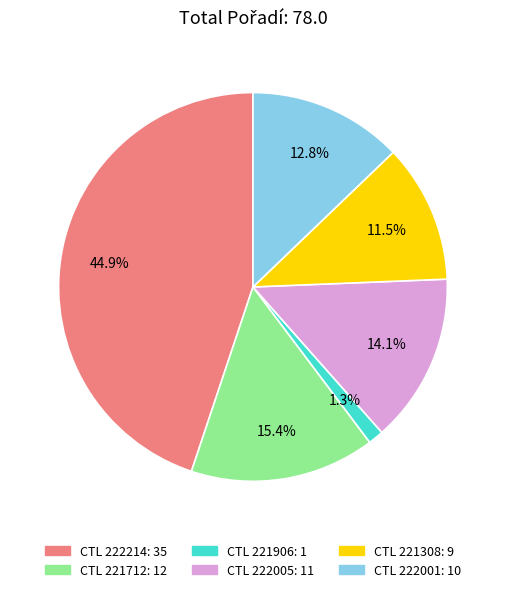

Does any single category account for the majority?

No